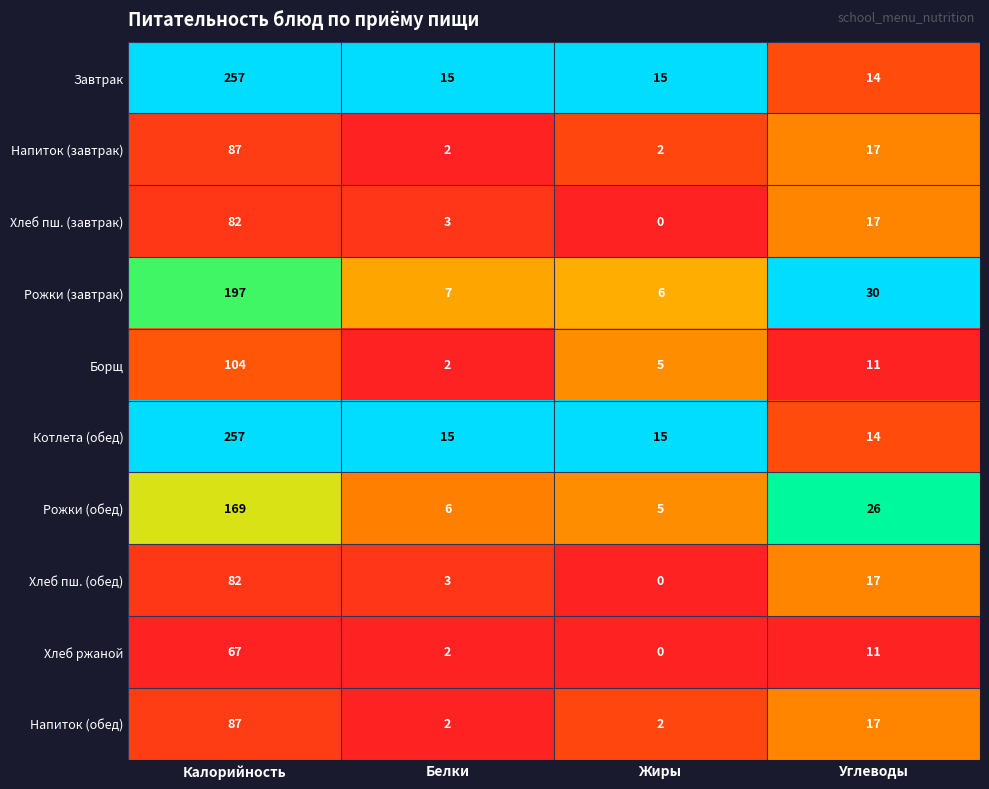

What is the maximum value for Завтрак?

257